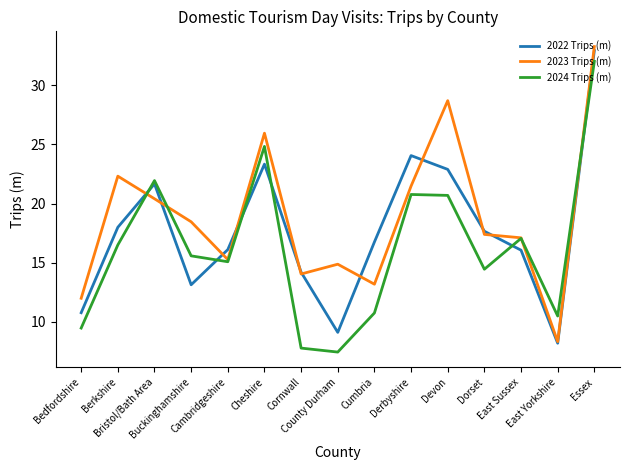

List the series in order of their overall mean, lowest first.

2024 Trips (m), 2022 Trips (m), 2023 Trips (m)